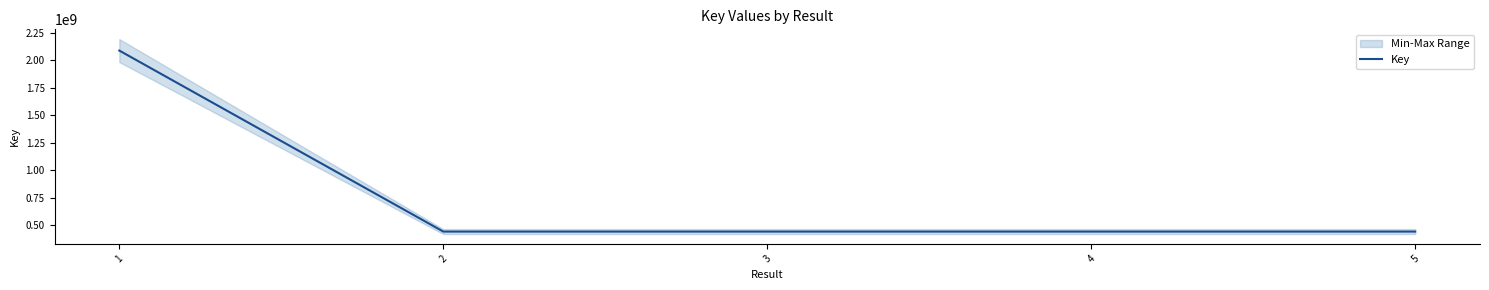

Is it true that the value at 2 is 637406663?

False